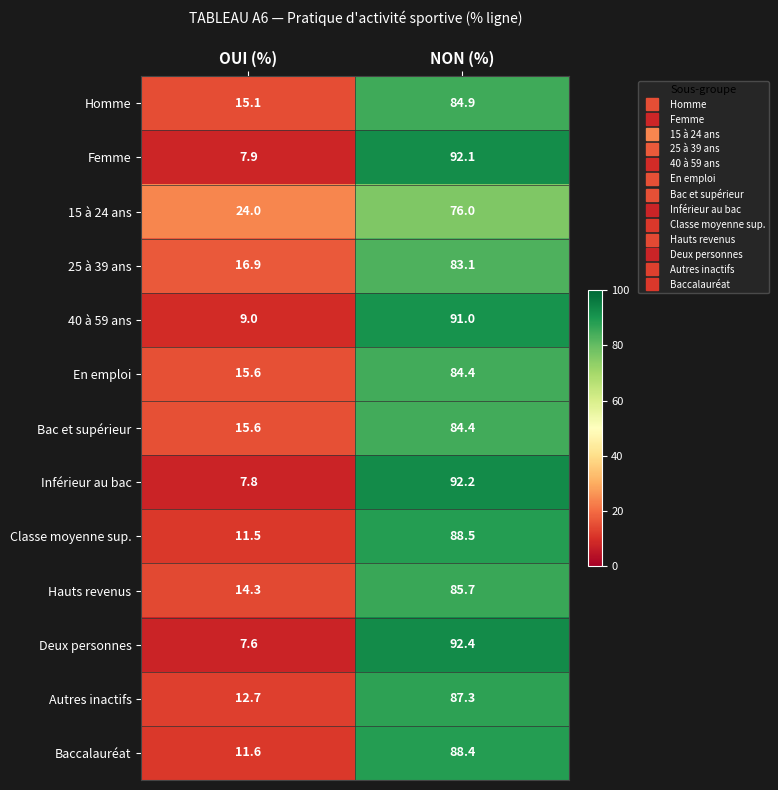

Which series changed the most between OUI (%) and NON (%)?

Deux personnes